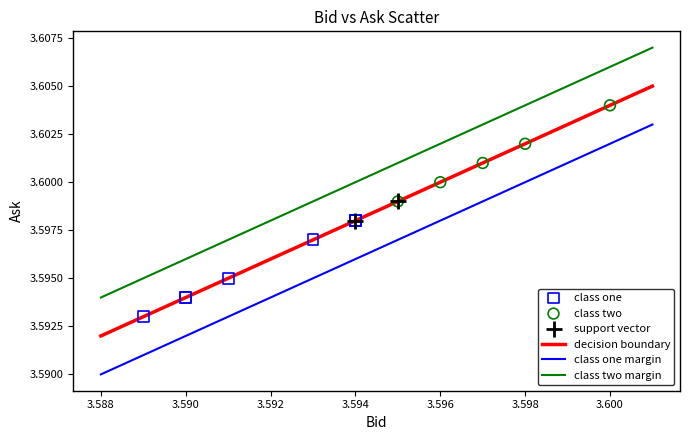

Which series contains the lowest Y value?

class one